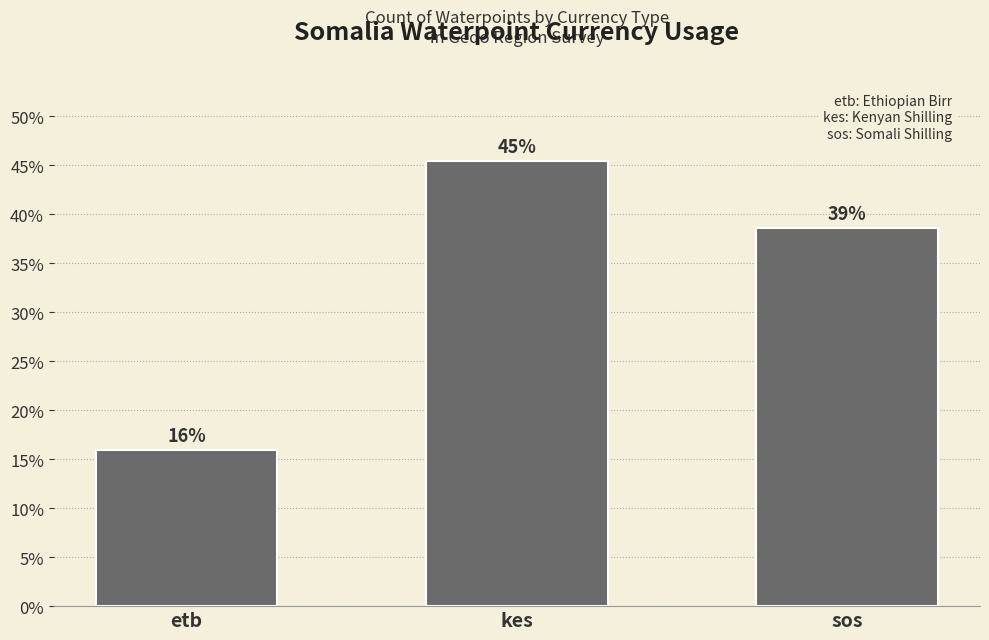

How many bars are there in total?

3